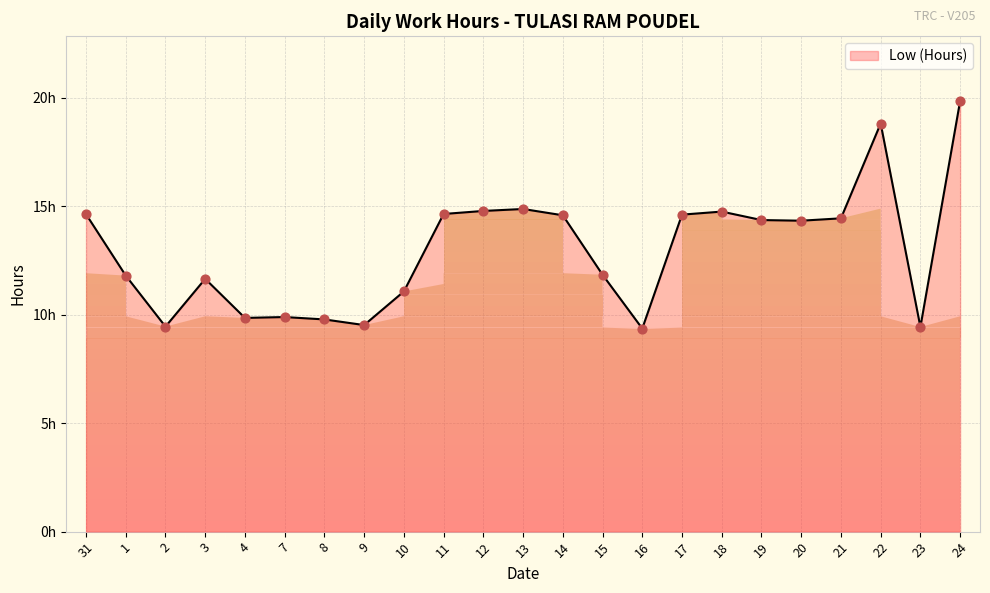

Approximately how many times larger is the value at 31 compared to 16?

1.6